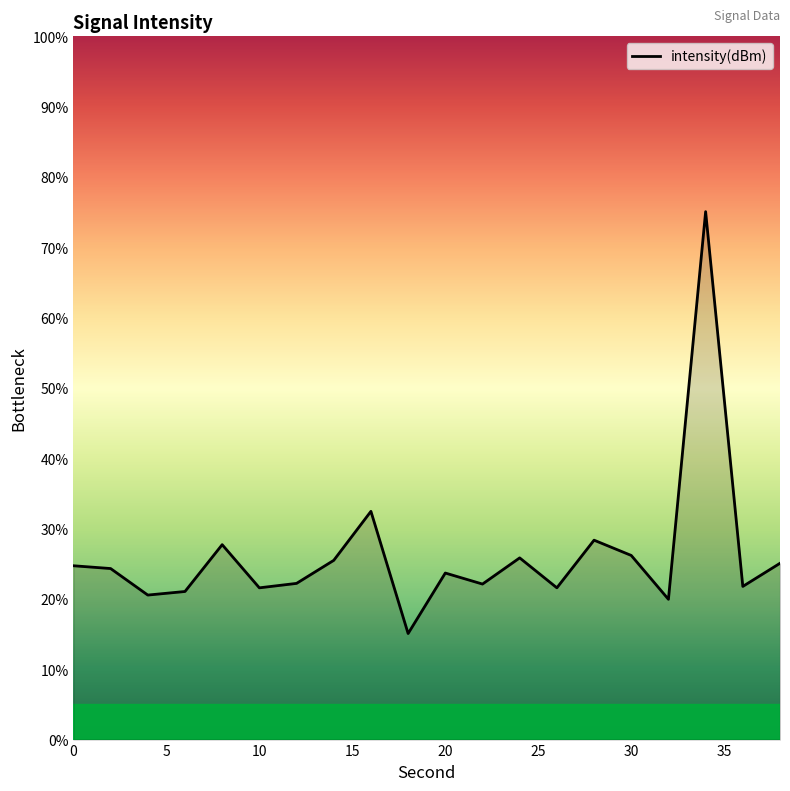

What is the maximum value shown in the chart?

75.1